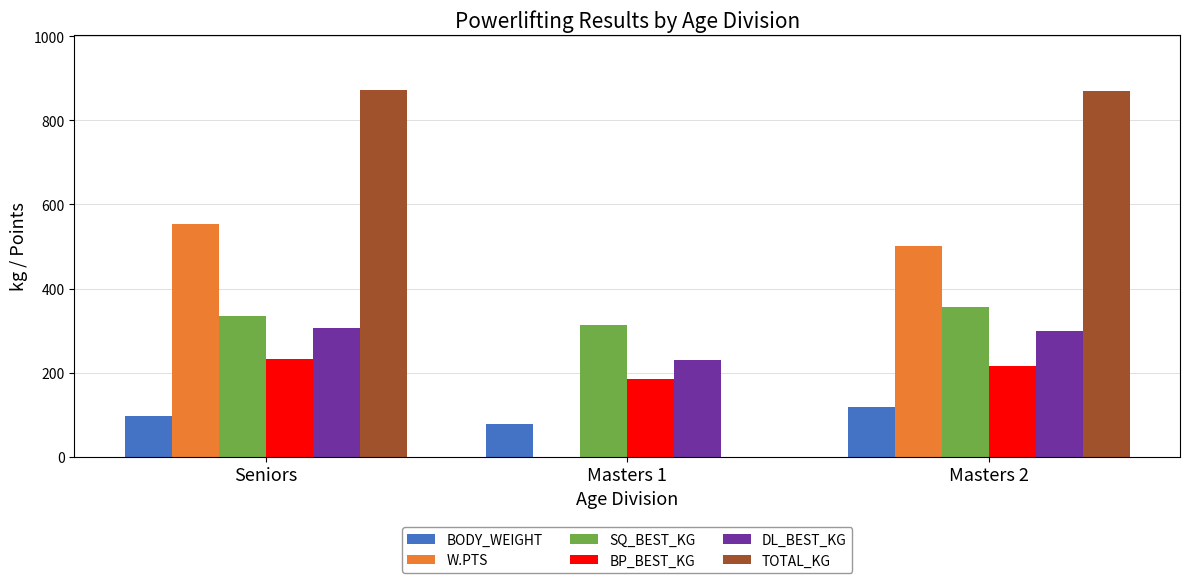

What is the sum of the SQ_BEST_KG values at Masters 2 and Seniors?

688.7